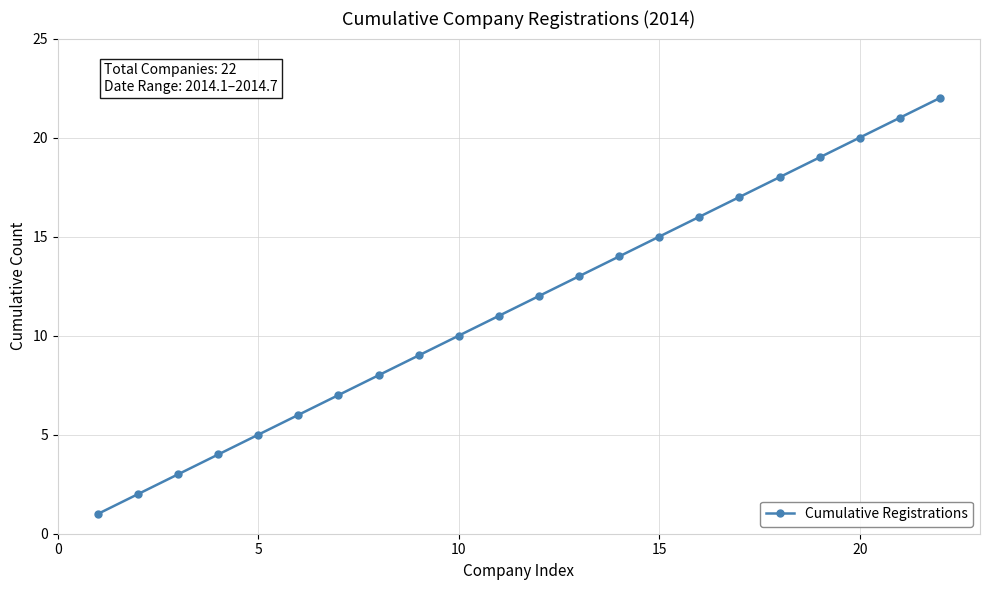

What is the sum of all values?

253